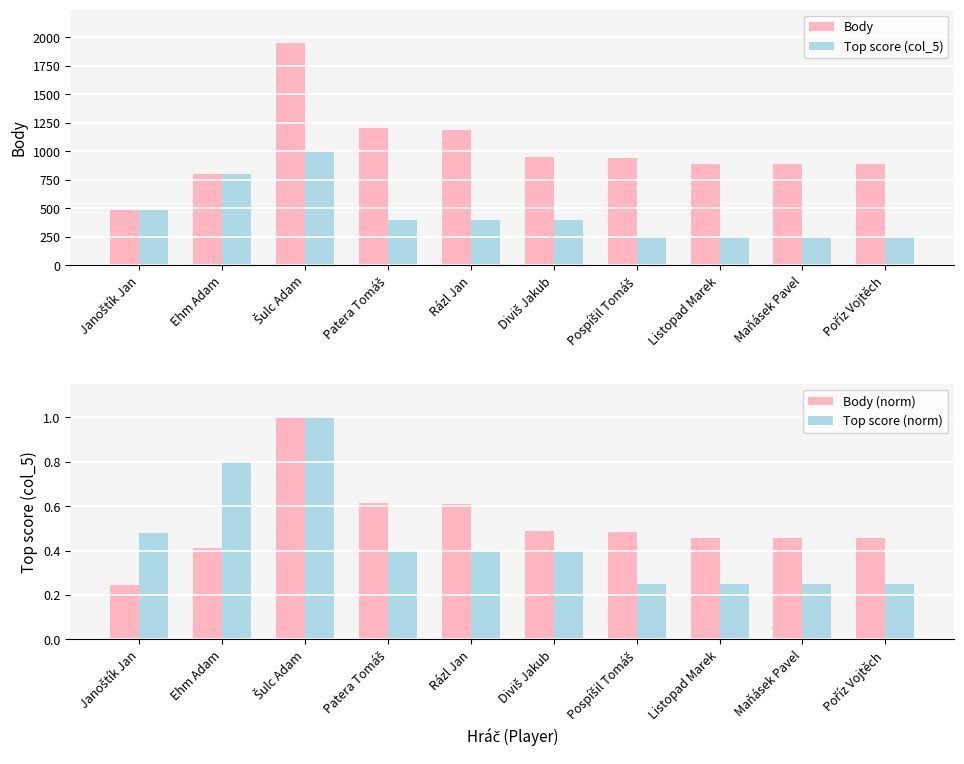

What is the sum of all Top score (col_5) values?

4480.0